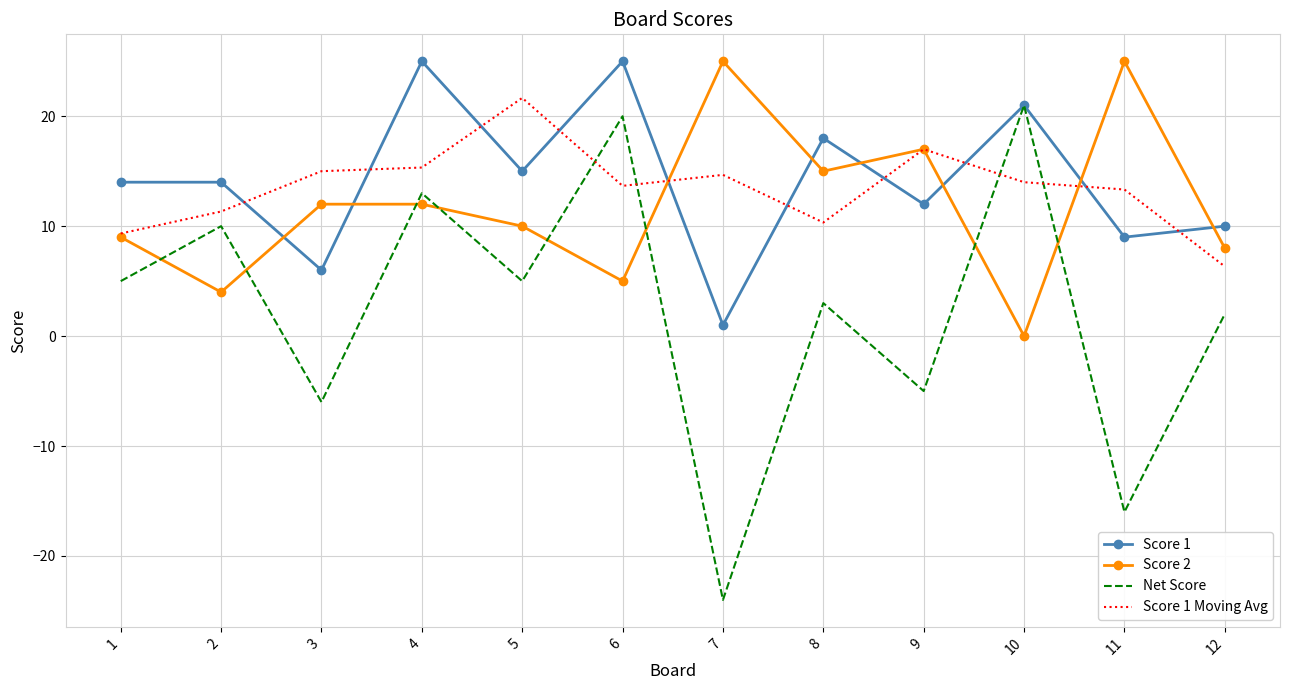

True or false: Score 2 and Score 1 Moving Avg intersect in this chart.

True